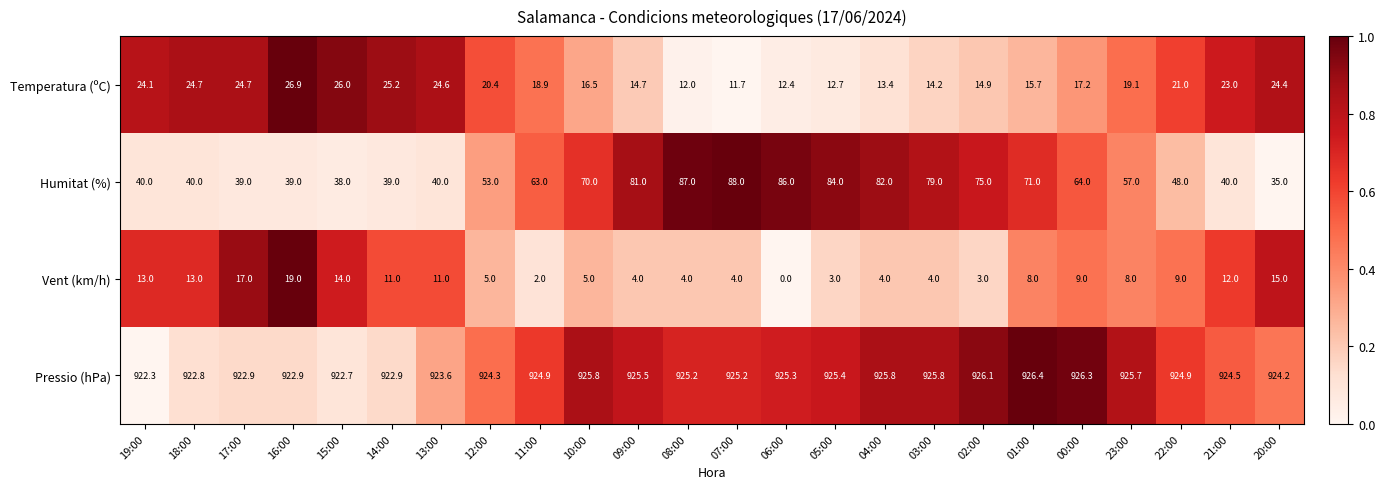

How many data points does each series have?

24